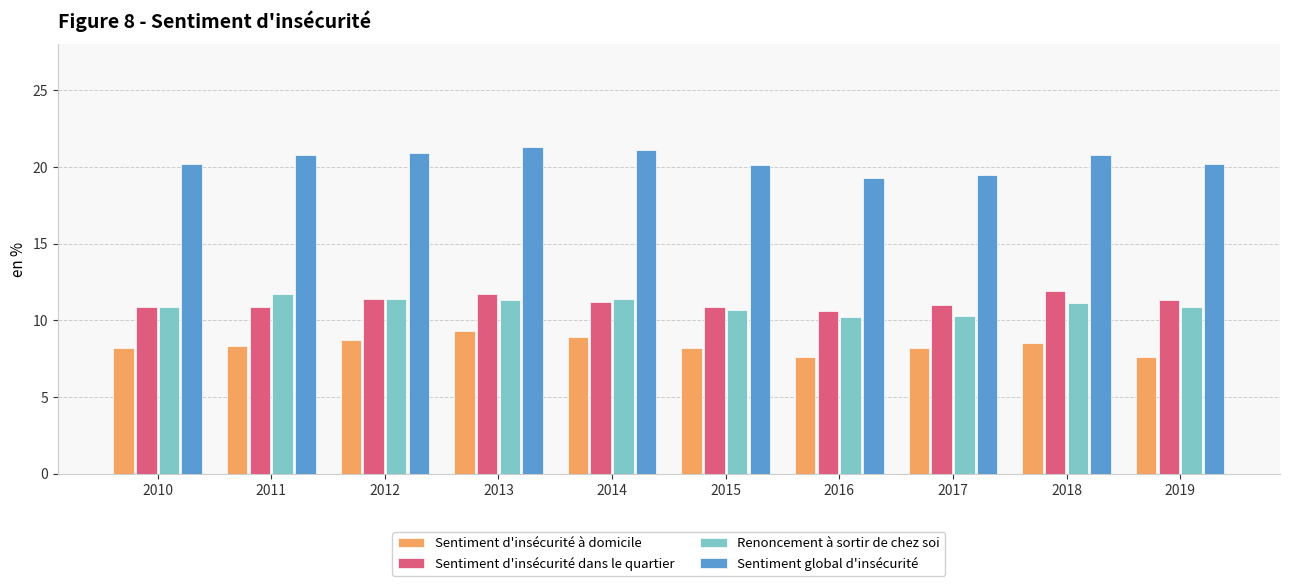

What is the difference between the highest and lowest values at 2013?

12.0